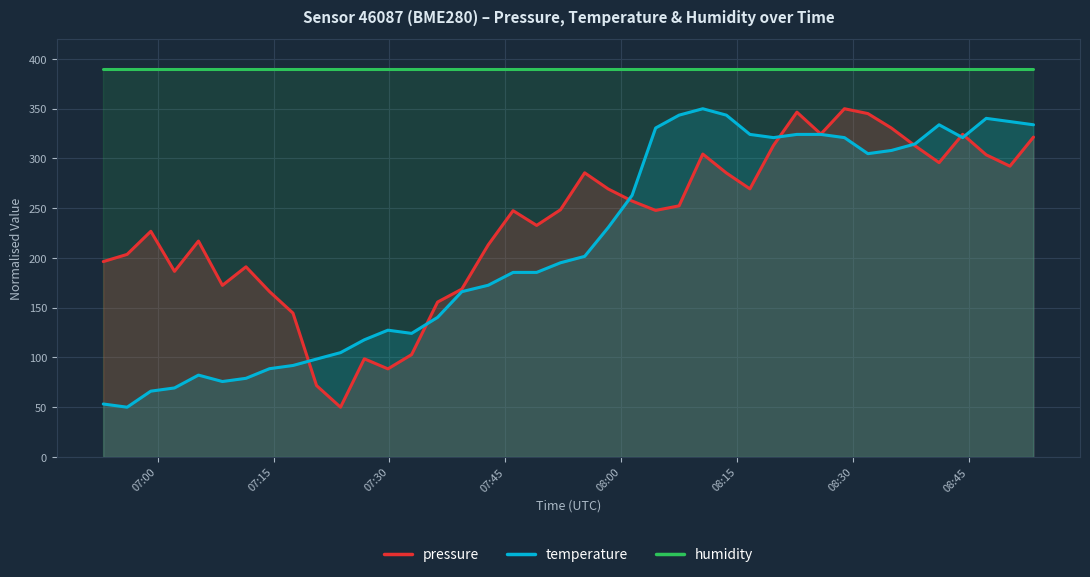

What is the highest value of the humidity series?

390.0